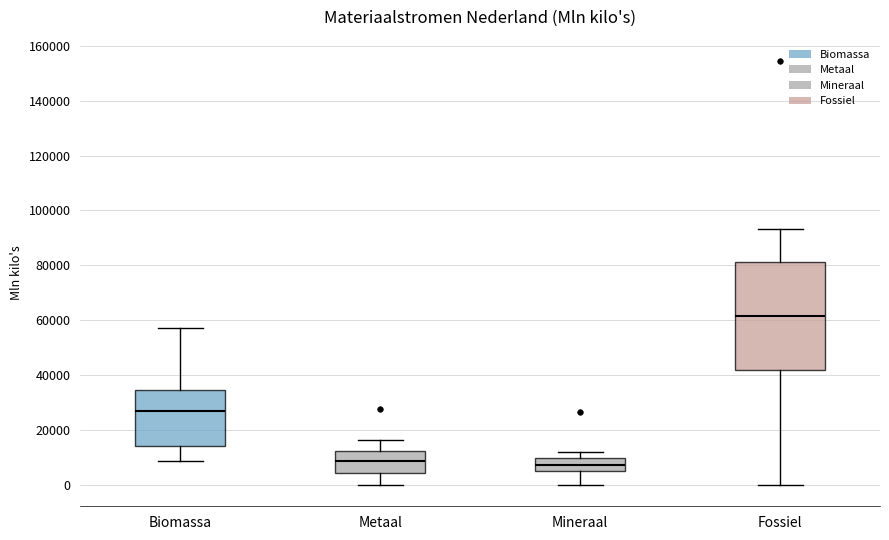

Where does the median line of the box for Biomassa sit on the y-axis? The values are not printed on the chart, so give them approximately, as read against the axis.

26000